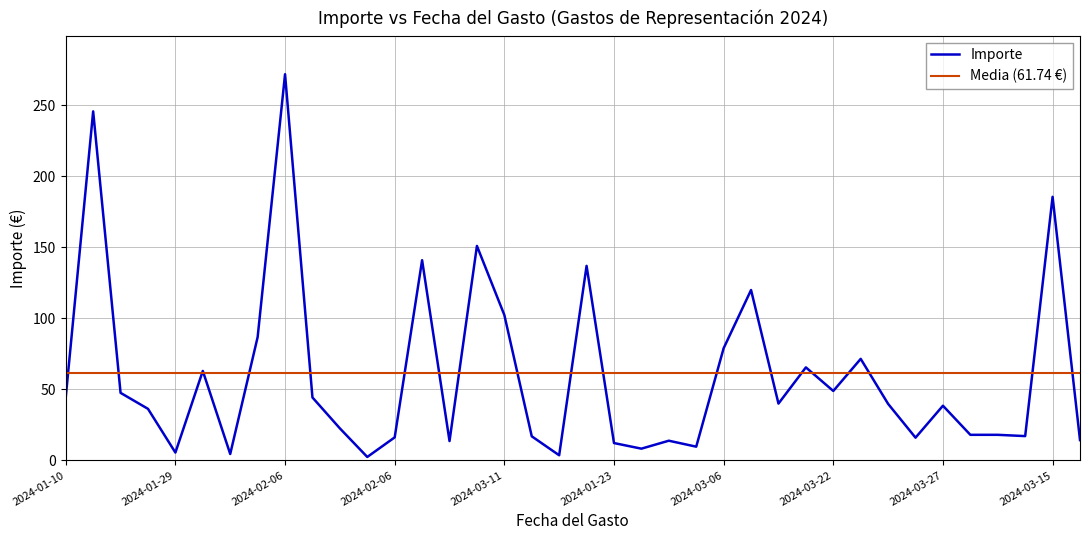

True or false: the data shows 28.1 at 2024-01-10.

False